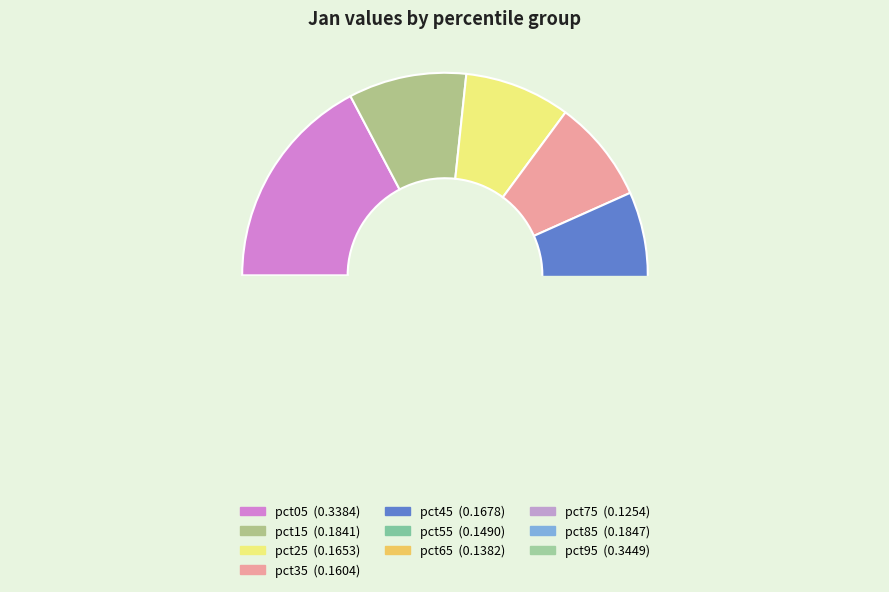

Which has a higher value, pct15 or pct75?

pct15